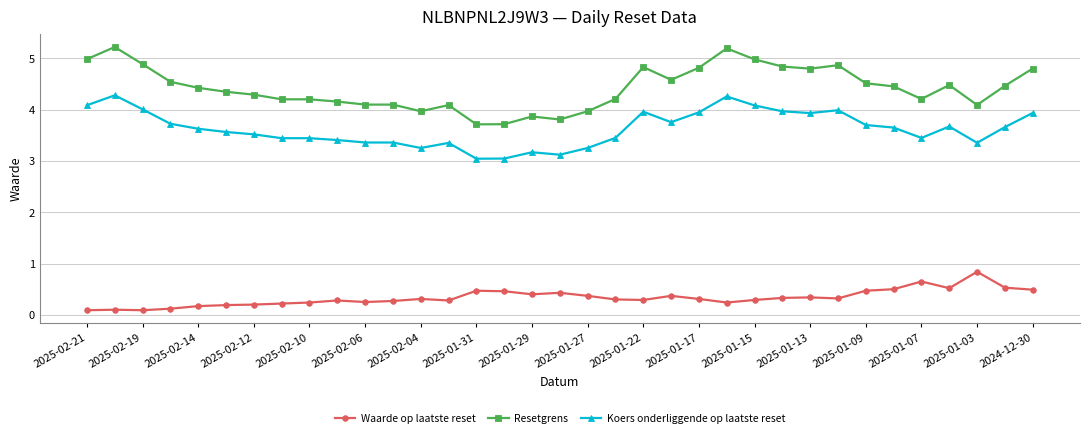

List the series in order of their overall mean, lowest first.

Waarde op laatste reset, Koers onderliggende op laatste reset, Resetgrens